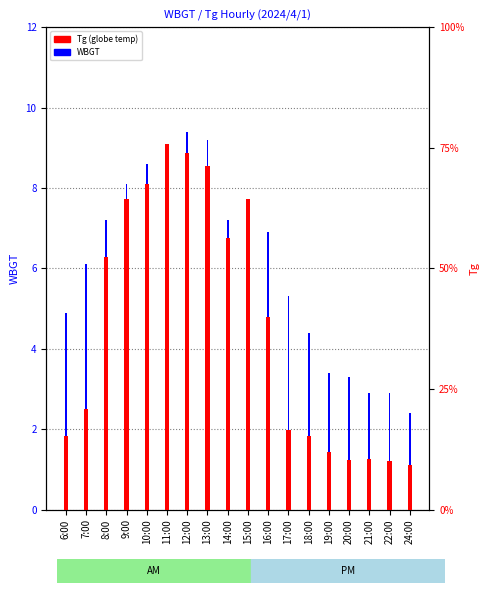

What is the difference between the highest and lowest values at 24:00?

0.8